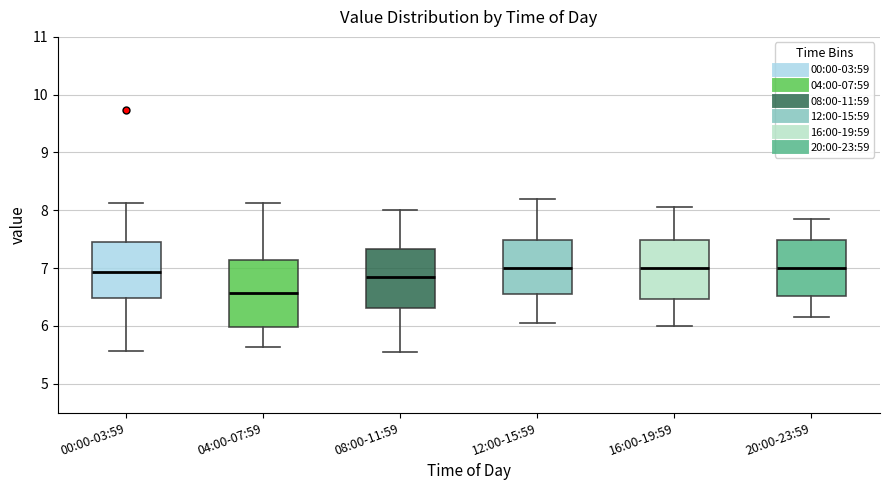

Reading left to right, read every box against the y-axis: the position of its median line, the range the box covers, and the ends of its whiskers. The values are not printed on the chart, so give them approximately, as read against the axis.

00:00-03:59: median 6.9, box 6.5 to 7.4, whiskers 5.6 to 8.1
04:00-07:59: median 6.6, box 6.0 to 7.1, whiskers 5.6 to 8.1
08:00-11:59: median 6.9, box 6.3 to 7.3, whiskers 5.6 to 8.0
12:00-15:59: median 7.0, box 6.6 to 7.5, whiskers 6.1 to 8.2
16:00-19:59: median 7.0, box 6.5 to 7.5, whiskers 6.0 to 8.1
20:00-23:59: median 7.0, box 6.5 to 7.5, whiskers 6.2 to 7.9